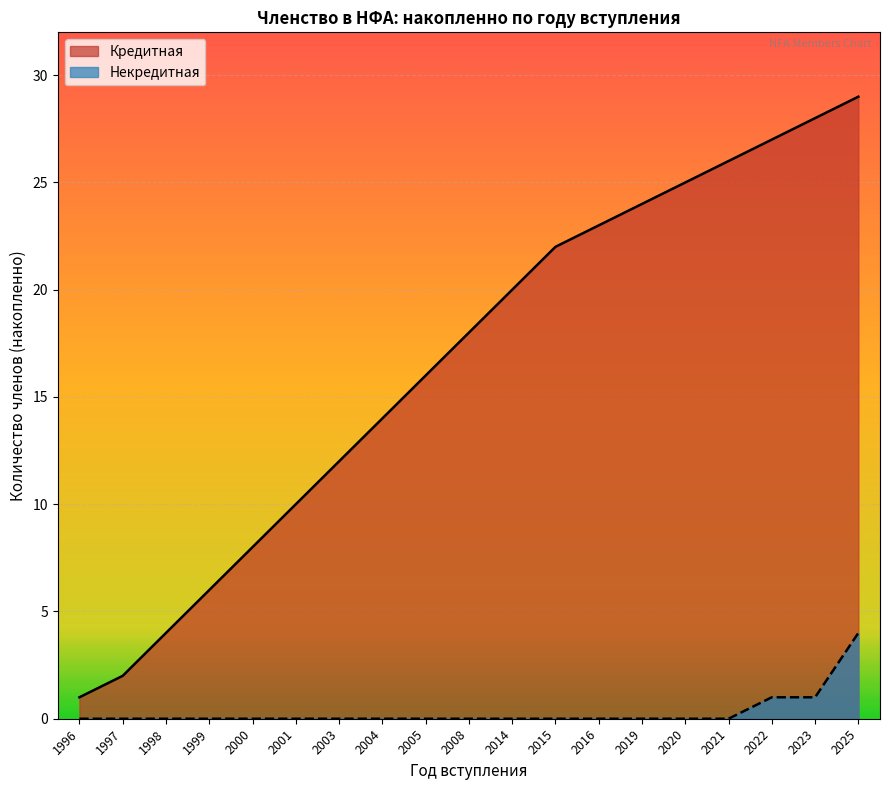

Rank the series by their average value, from highest to lowest.

Кредитная, Некредитная